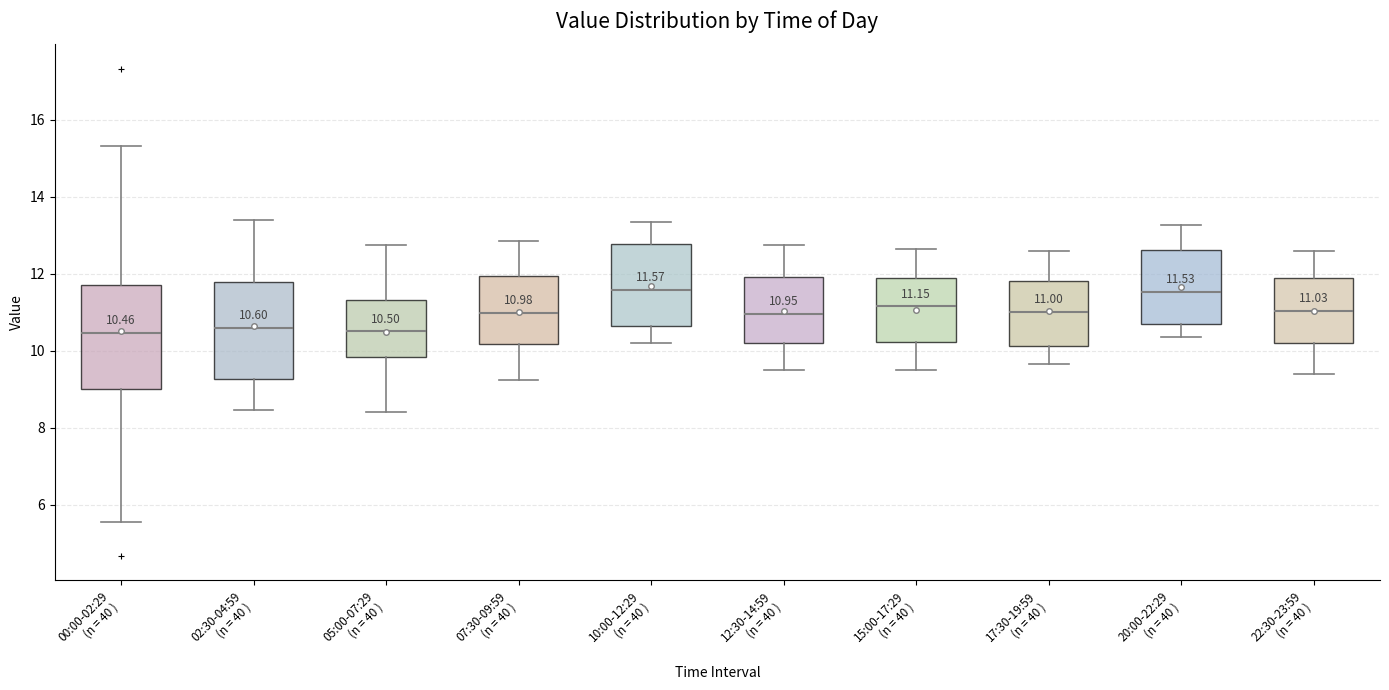

Comparing the boxes themselves (not the whiskers), which one is the tallest?

00:00-02:29 (n = 40 )